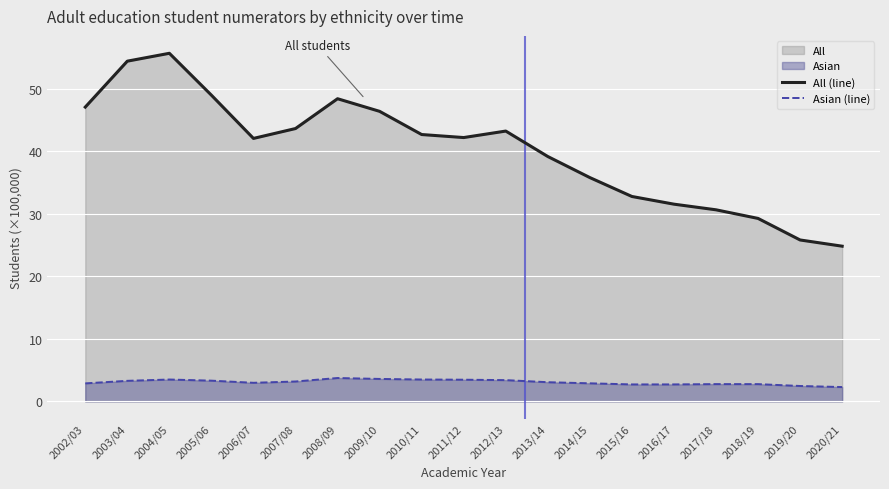

Which series has the widest spread of values?

All (line)